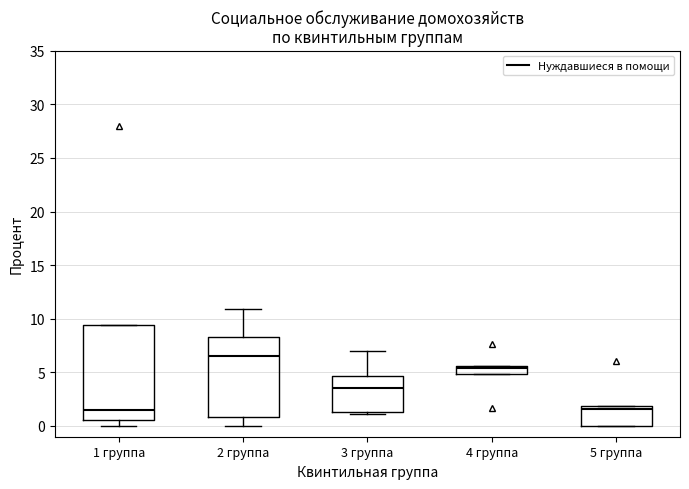

Where is the lower edge of the box for 4 группа on the y-axis? The values are not printed on the chart, so give them approximately, as read against the axis.

5.0